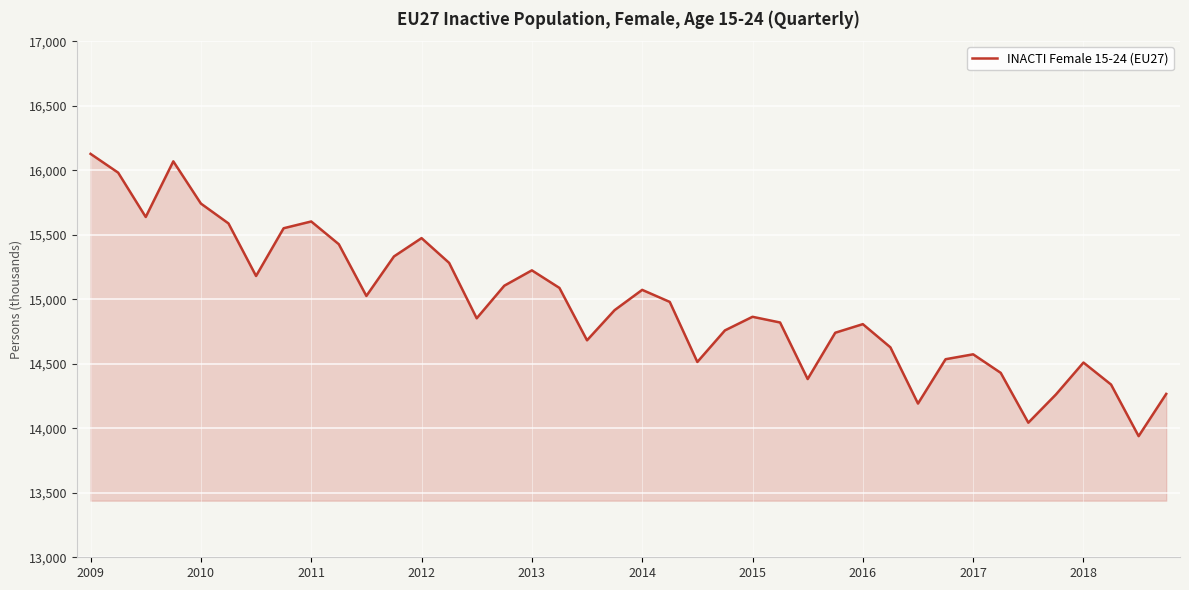

What is the minimum value shown in the chart?

13938.9